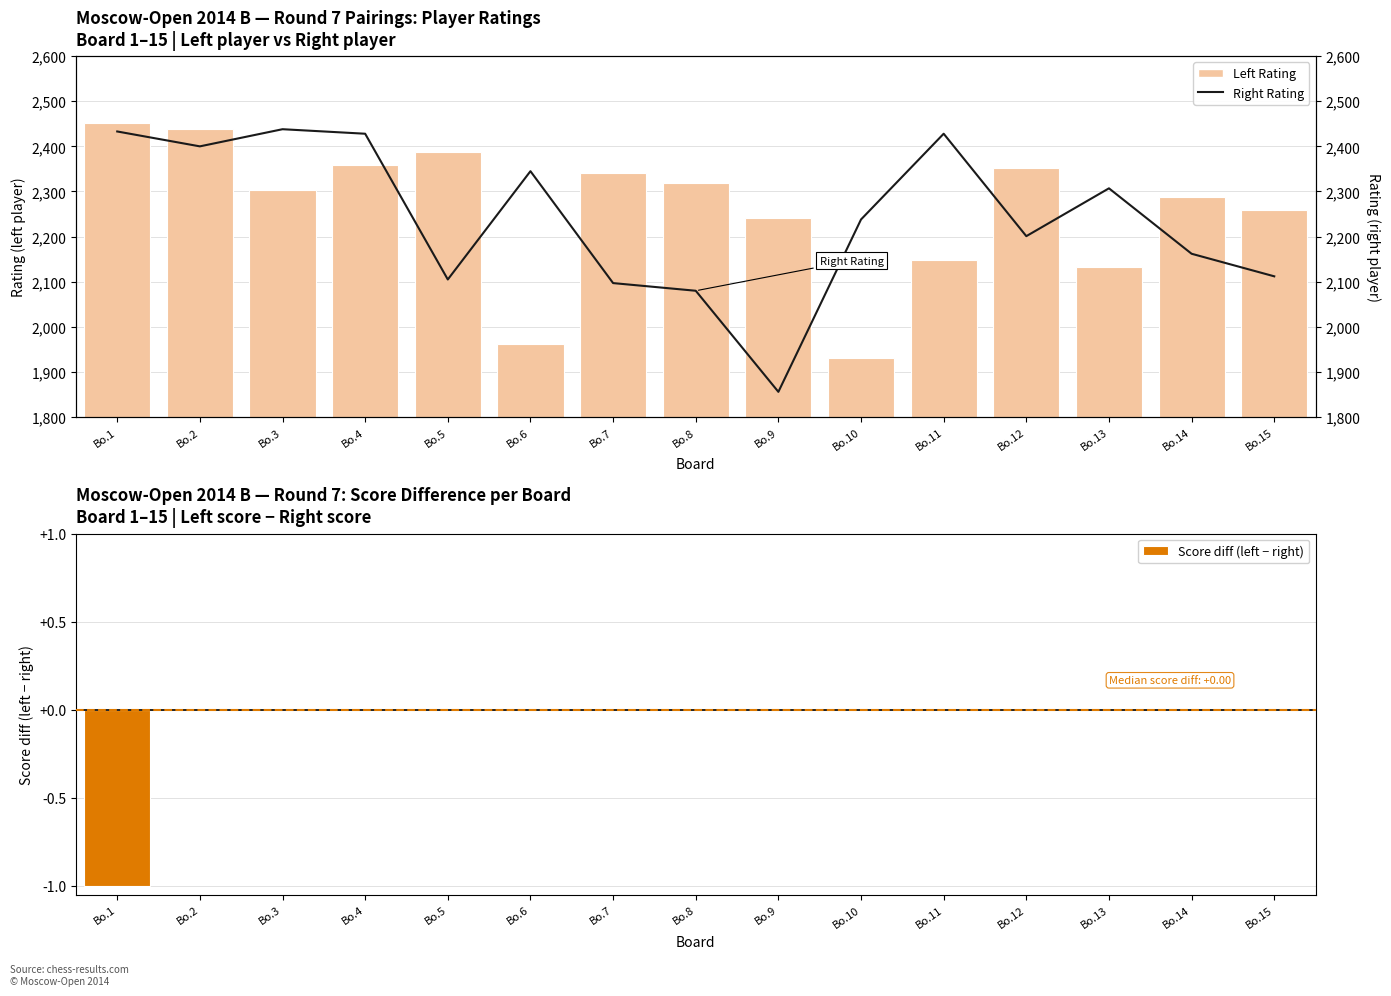

What is the total value across all series at Bo.2?

4839